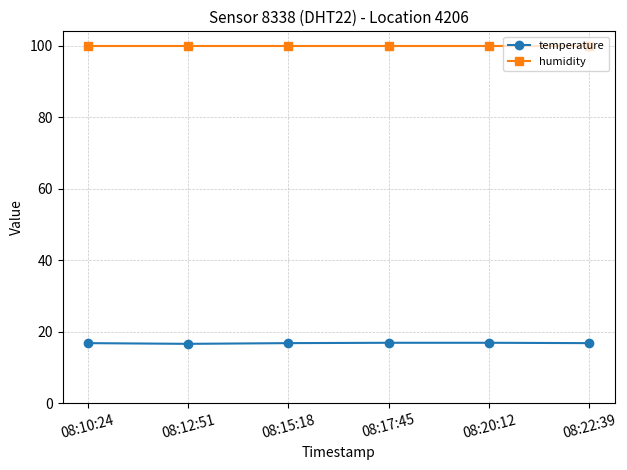

What is the label of the 1st point from the left?

08:10:24